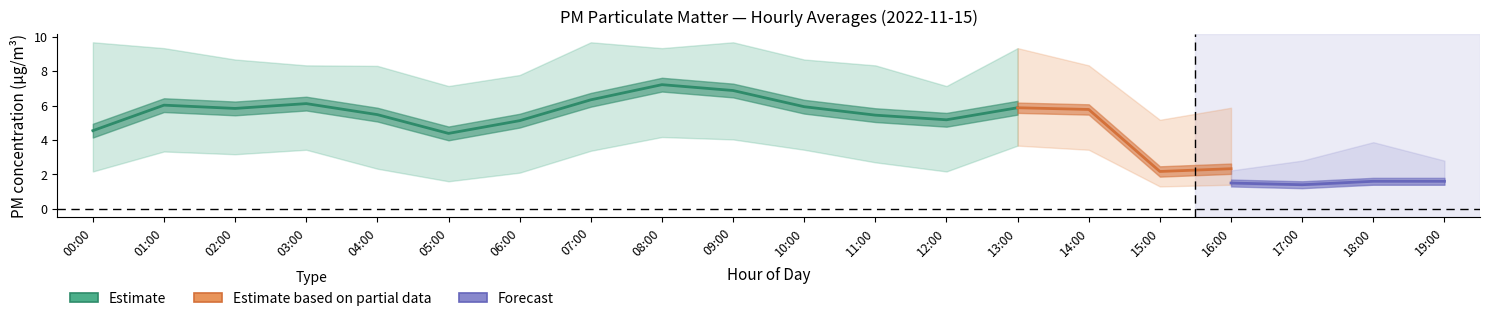

Is this an area chart (filled region under the line)?

No